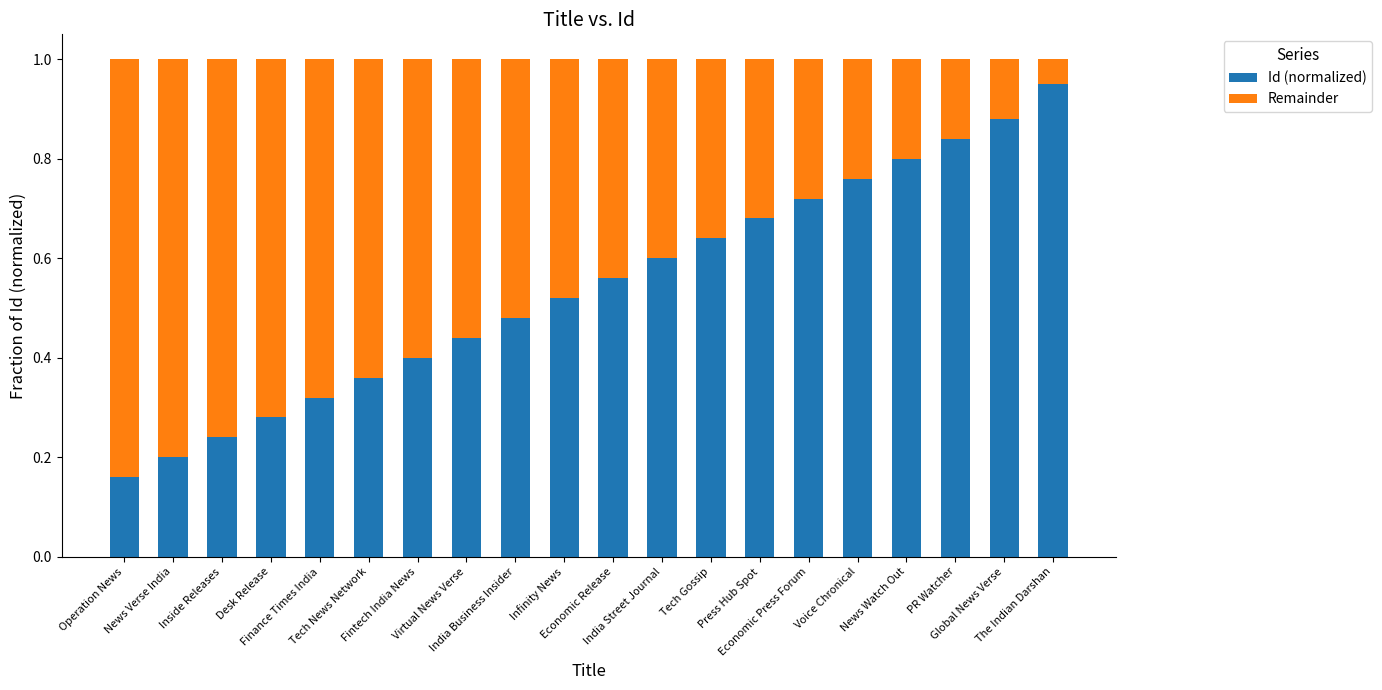

What is the total value across all series at Virtual News Verse?

1.0